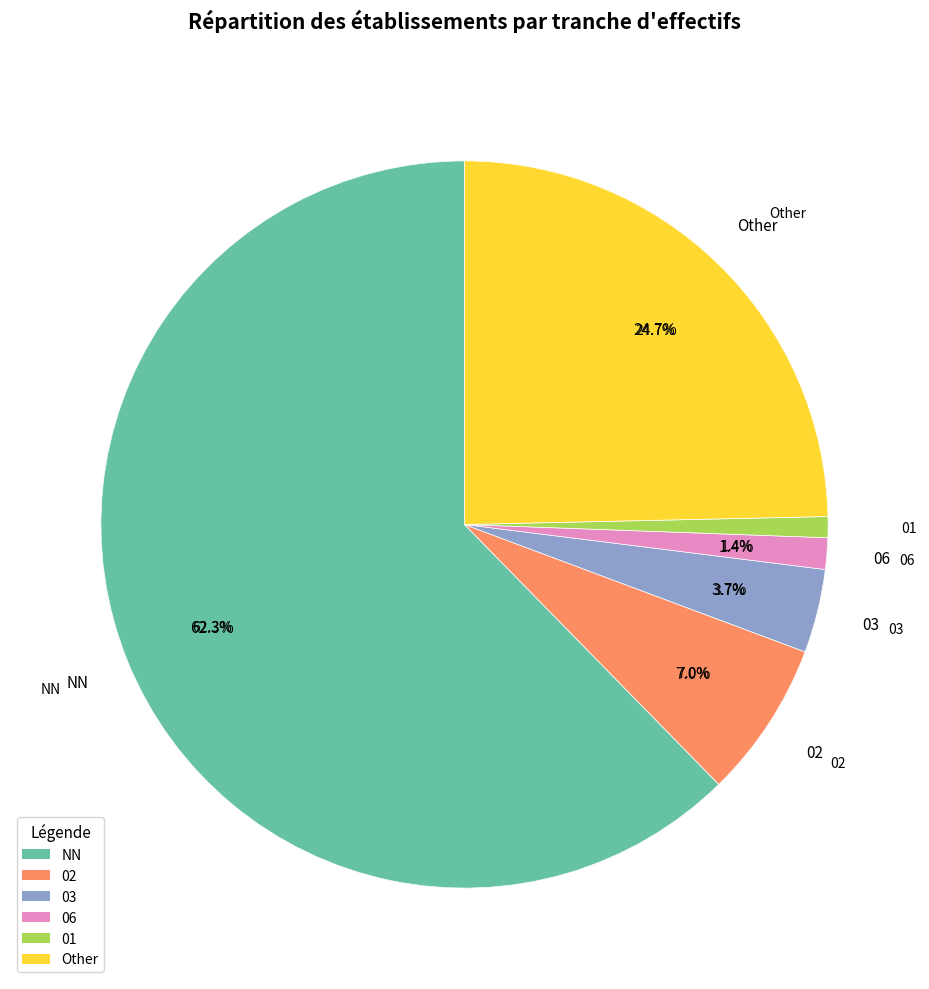

What percentage is NOT represented by 02?

93.0%